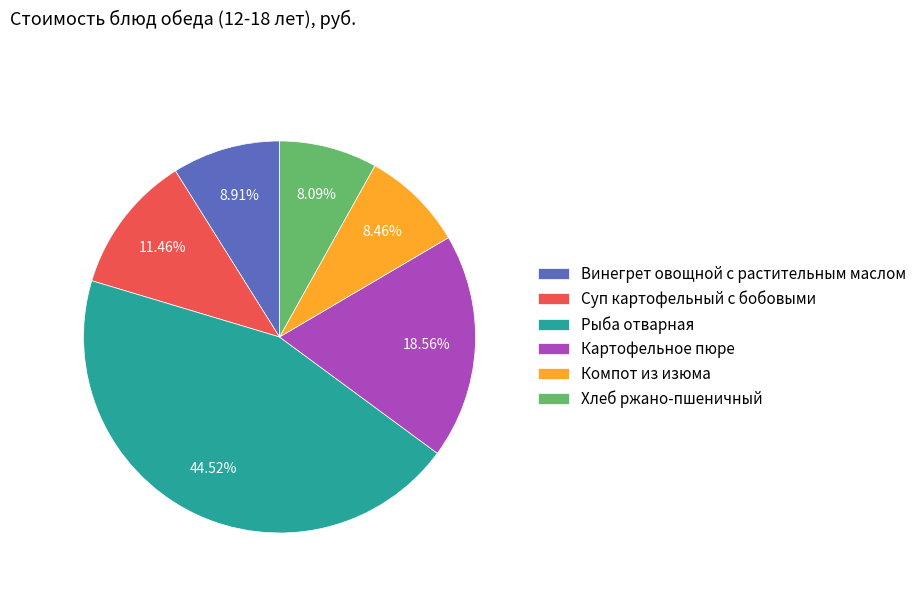

How many segments does this pie chart have?

6